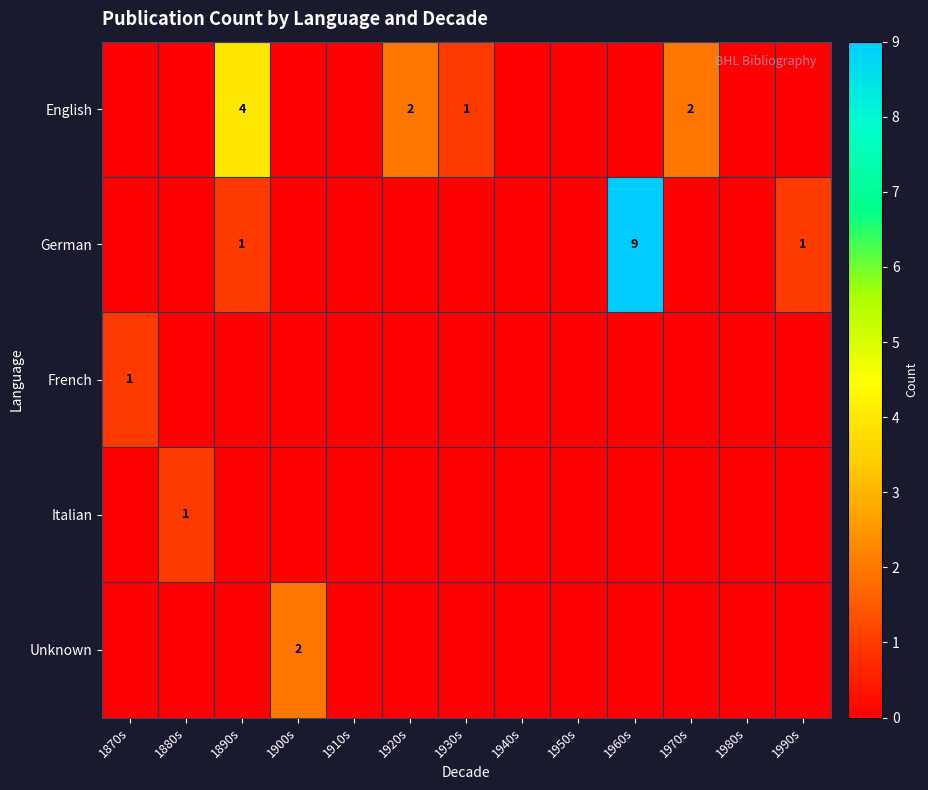

Is it true that English equals 2 at 1920s?

True